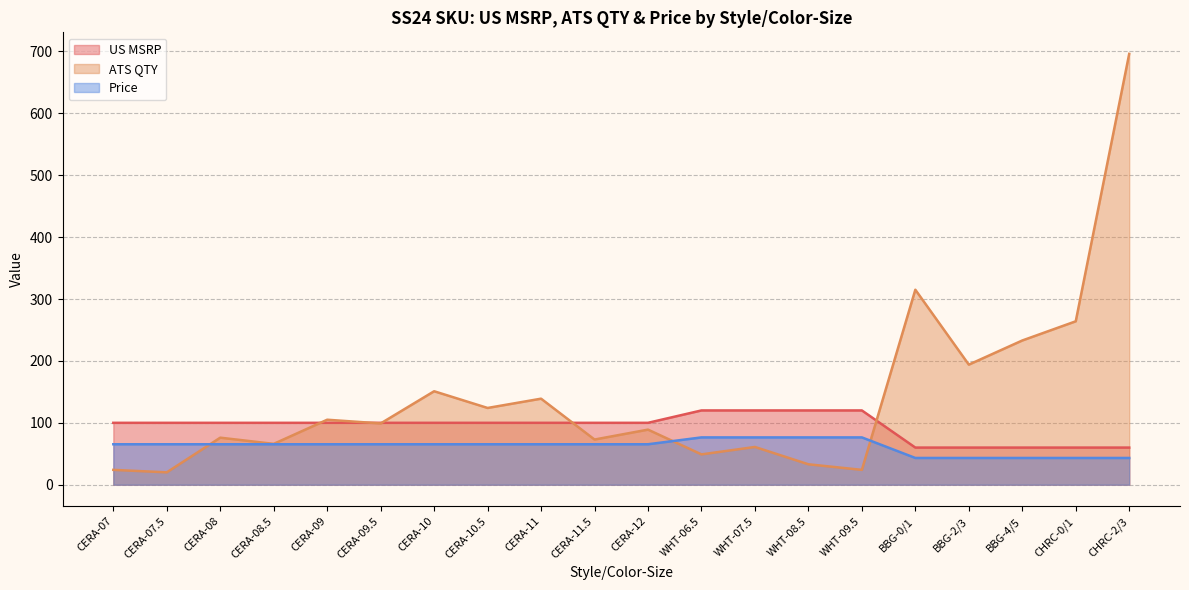

What is the difference between the second highest and second lowest values in the ATS QTY series?

291.0